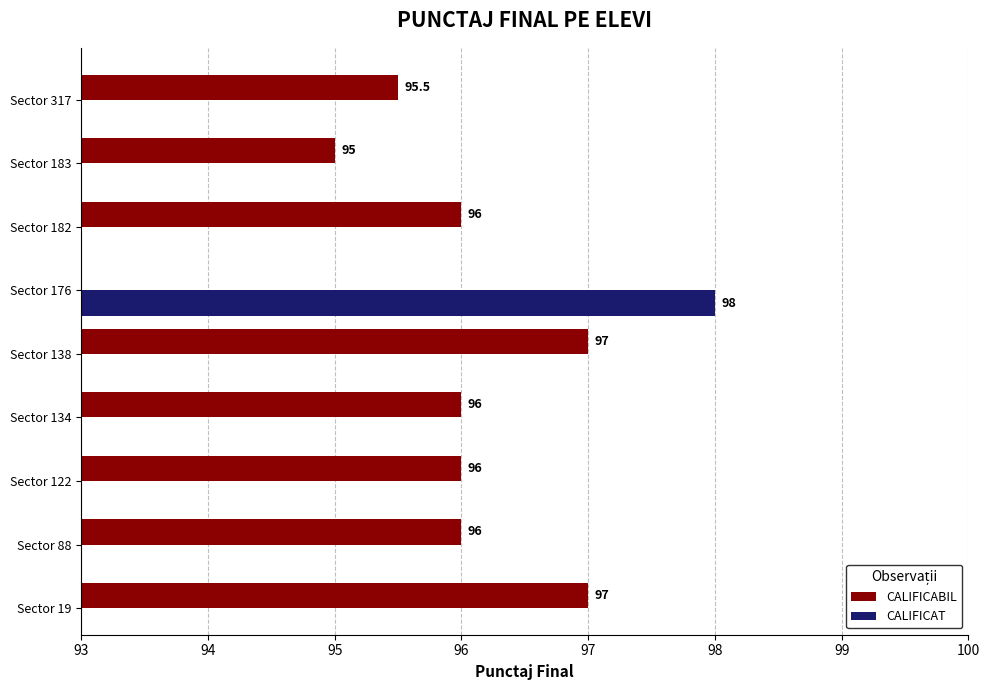

What is the highest value of the CALIFICABIL series?

97.0